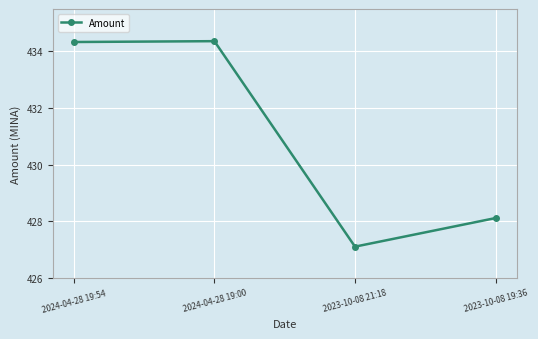

What is the sum of all values?

1723.9